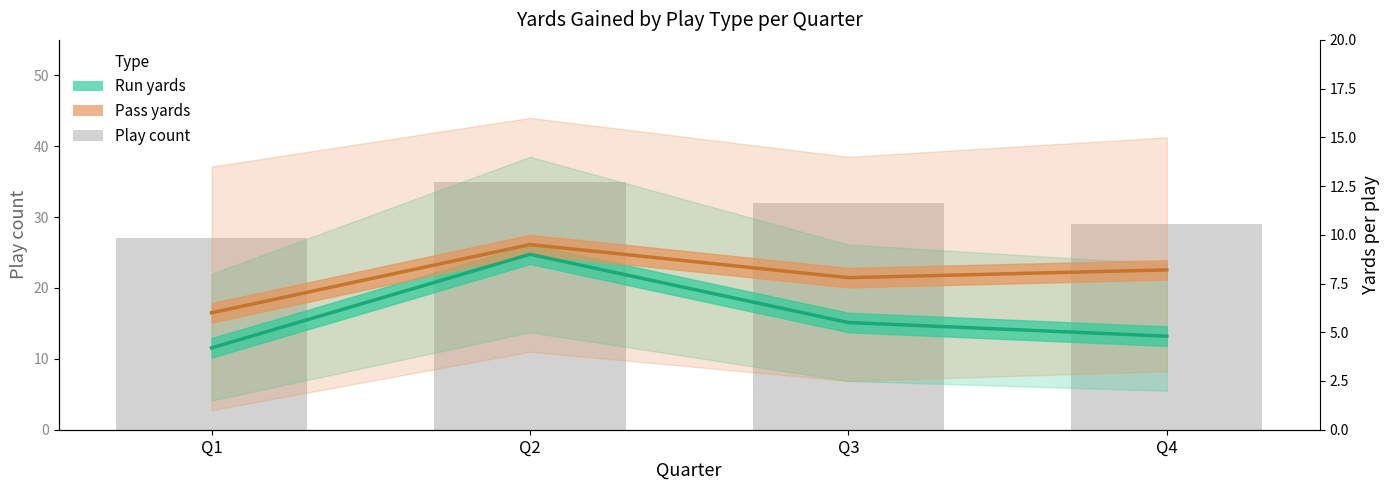

List the labels in order of value, largest first.

Q2, Q3, Q4, Q1